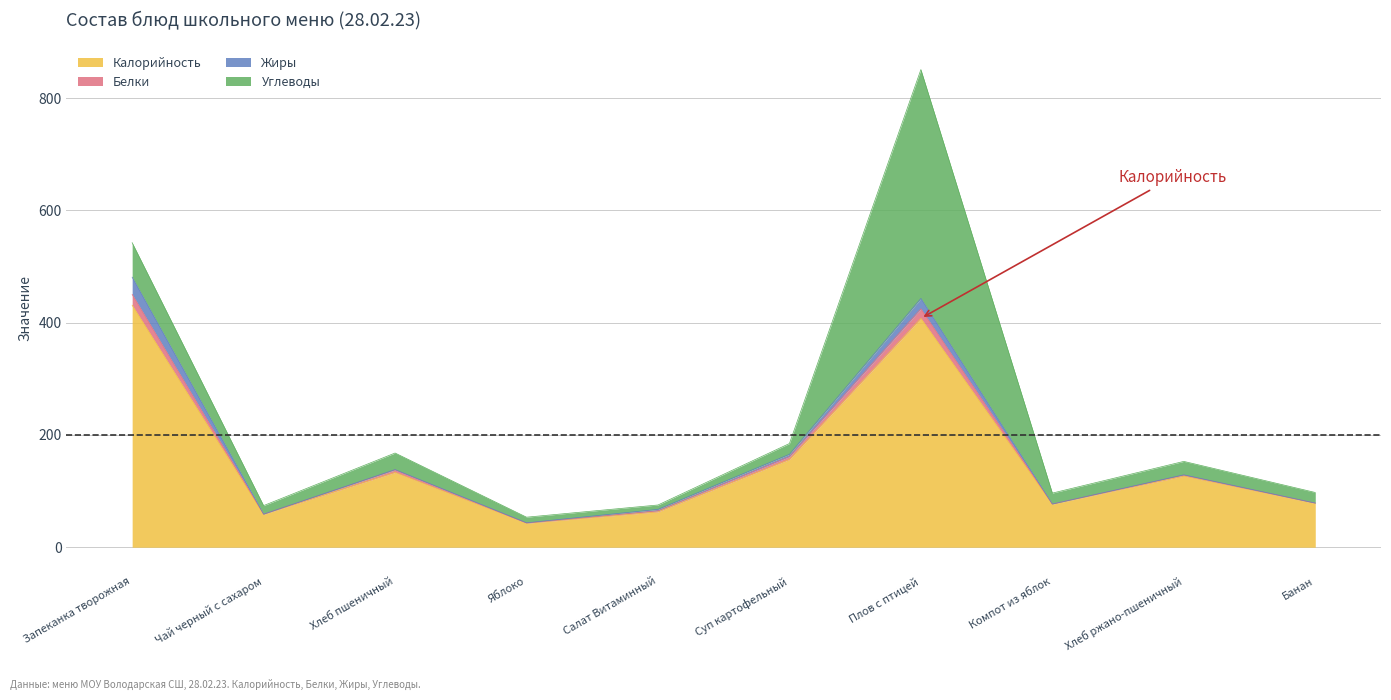

What is the maximum value for Калорийность?

431.0